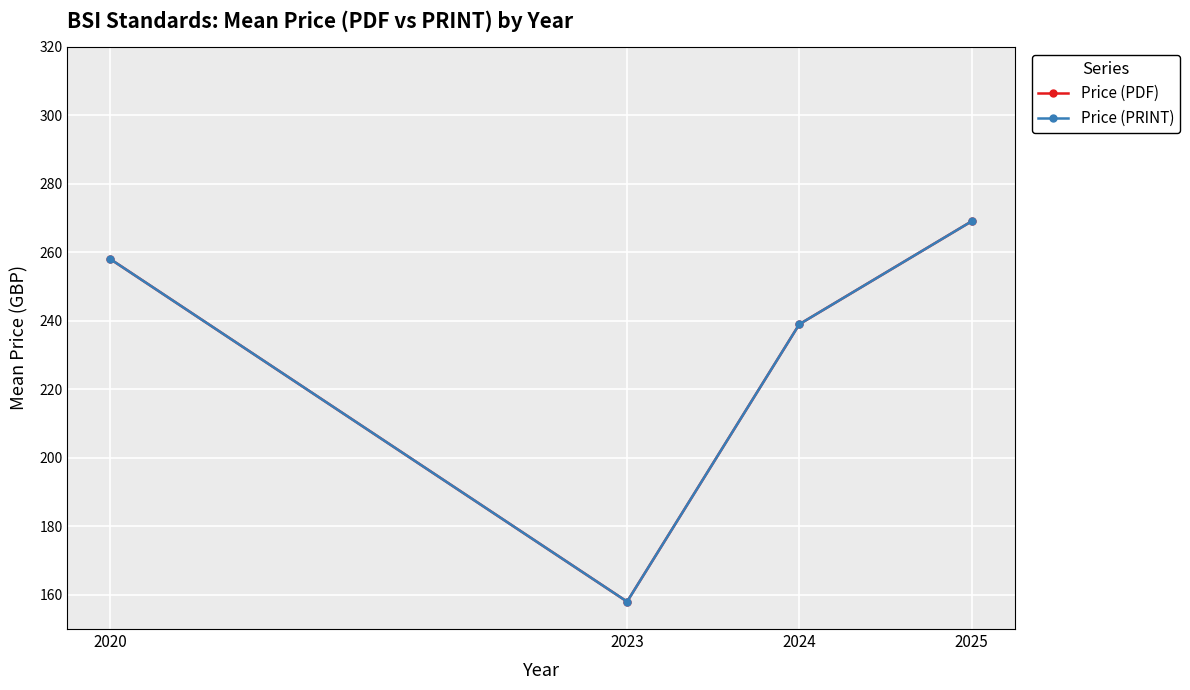

True or false: Price (PDF) and Price (PRINT) intersect in this chart.

False